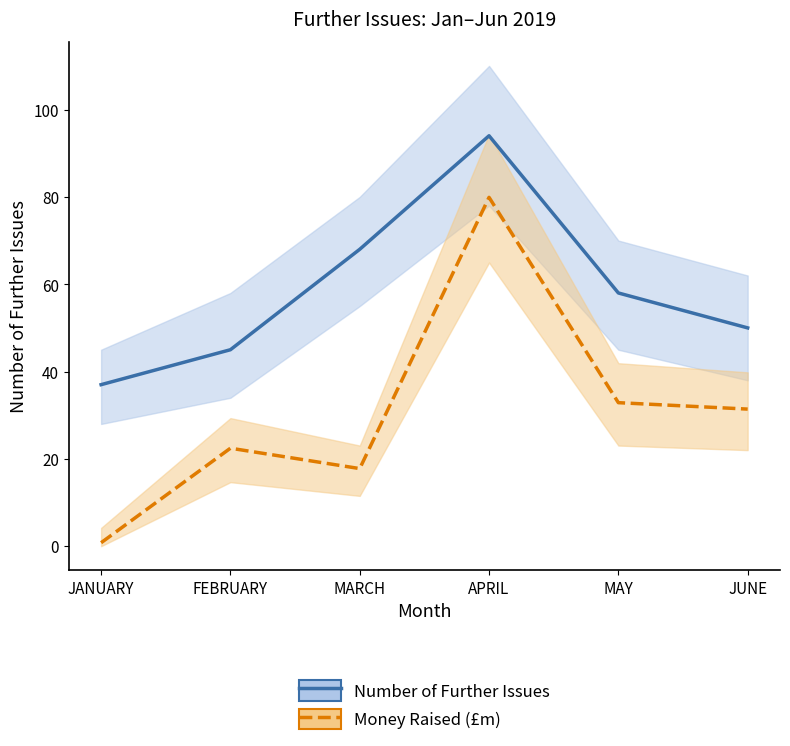

What is the label of the 1st point from the left?

JANUARY